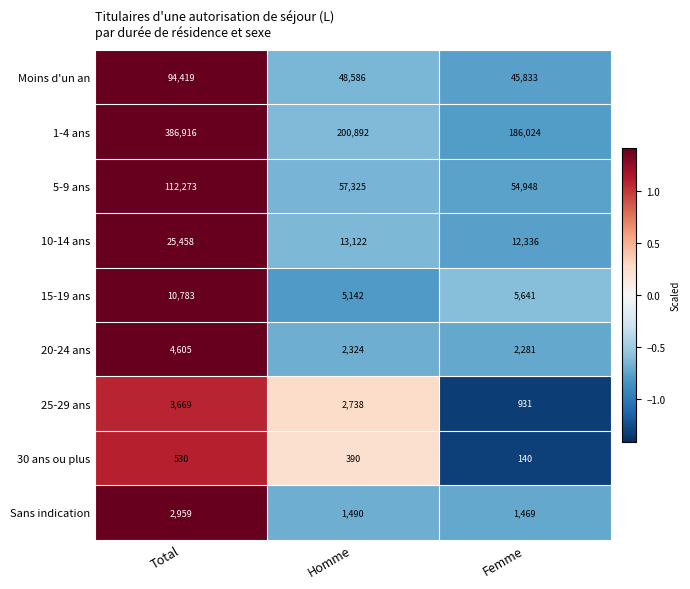

Rank the series at Homme from lowest to highest value.

30 ans ou plus, Sans indication, 20-24 ans, 25-29 ans, 15-19 ans, 10-14 ans, Moins d'un an, 5-9 ans, 1-4 ans